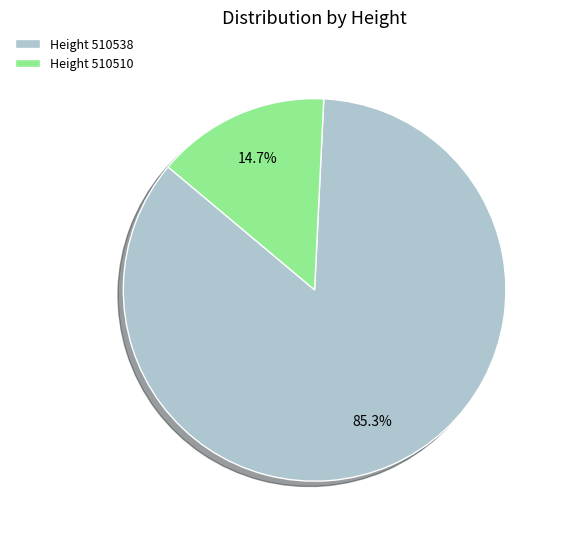

Count the number of slices in the pie.

2